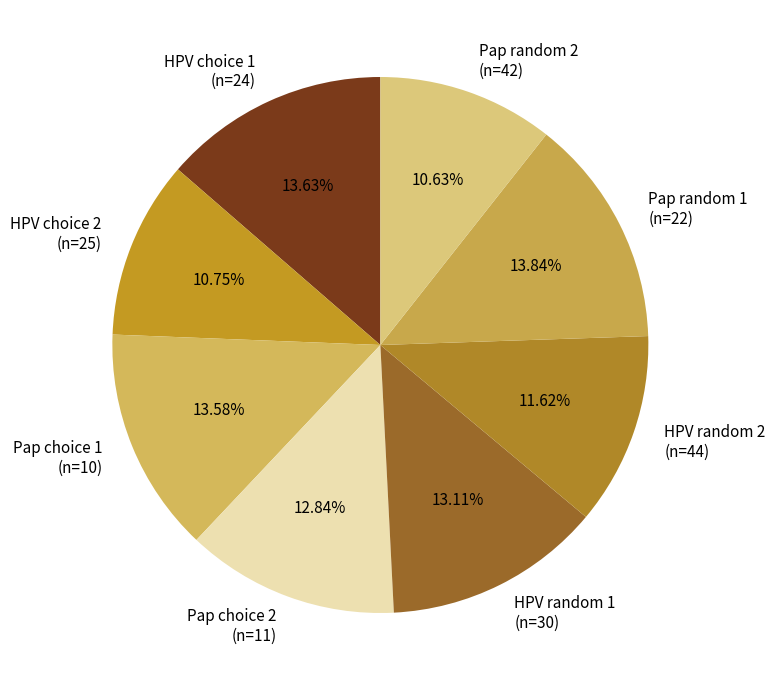

Does Pap choice 2 (n=11) account for over 50% of the chart?

No